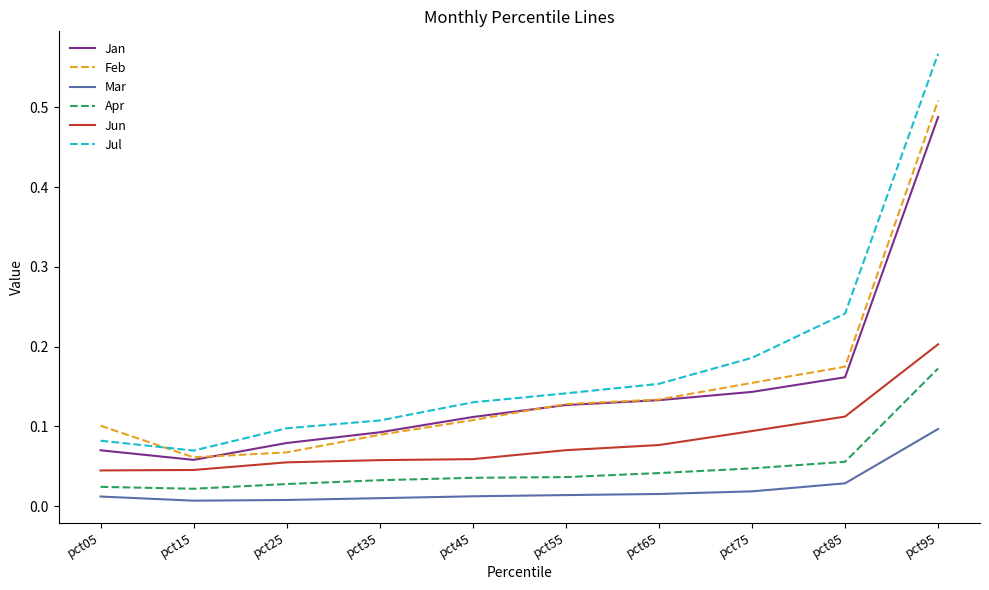

Which category has the highest value in the Jan series?

pct95